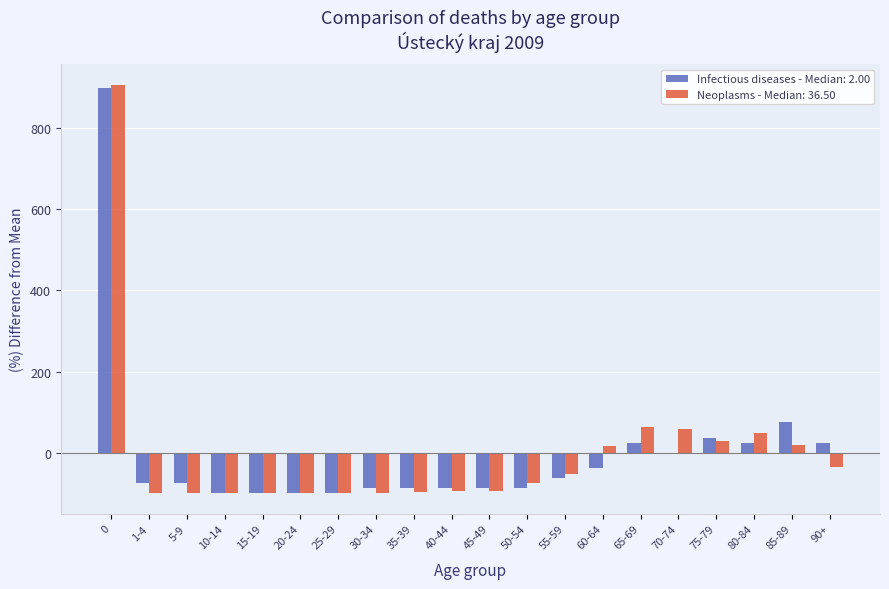

Which series changed the most between 55-59 and 75-79?

Infectious diseases - Median: 2.00